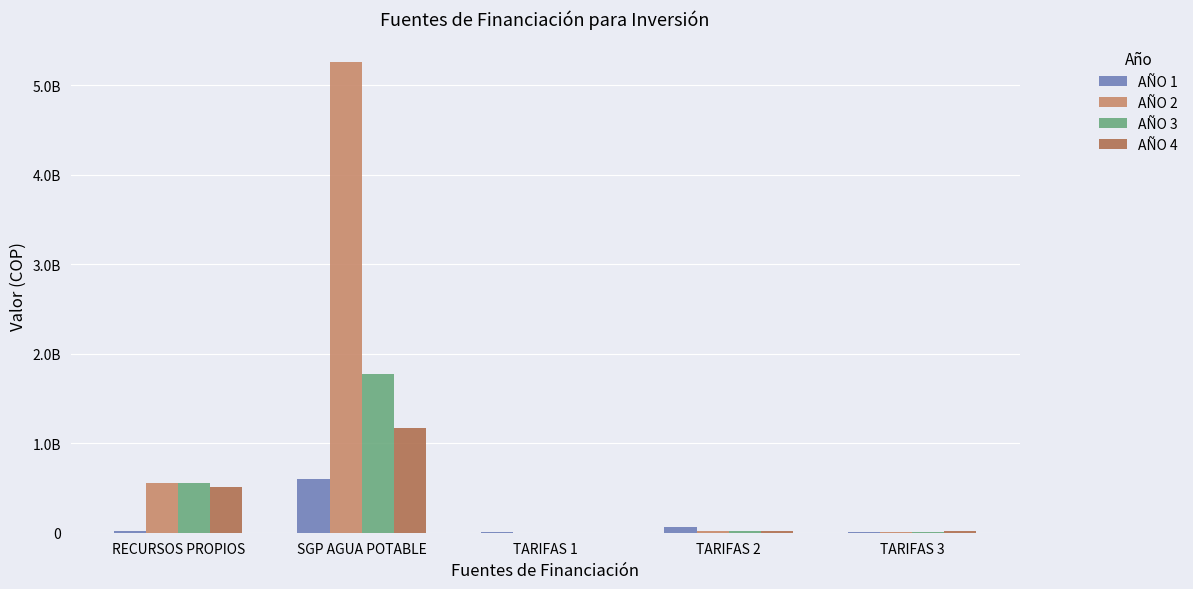

Rank the categories by AÑO 3 value from highest to lowest.

SGP AGUA POTABLE, RECURSOS PROPIOS, TARIFAS 2, TARIFAS 3, TARIFAS 1